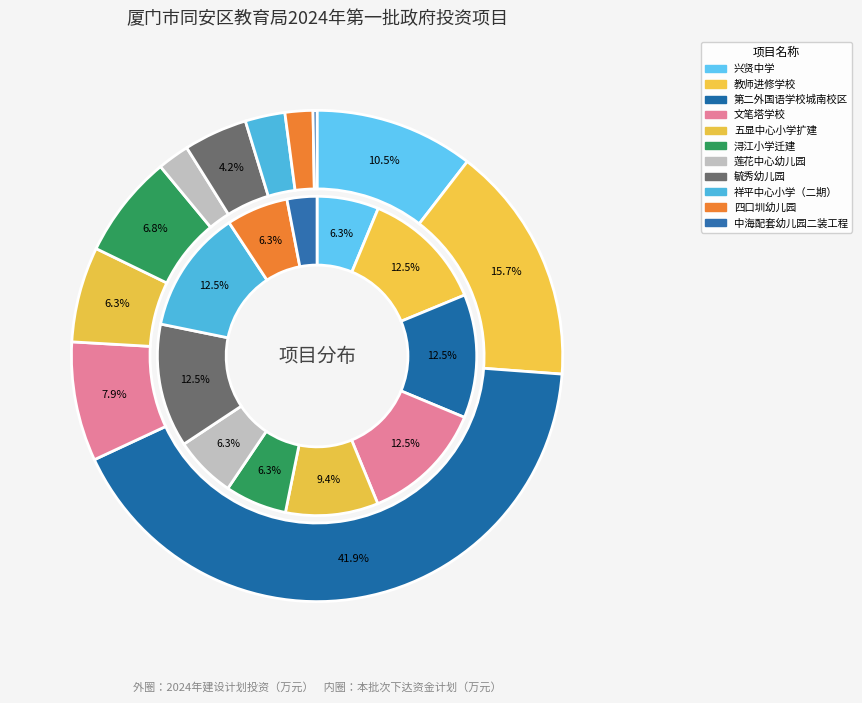

Which category has the biggest portion of the pie?

第二外国语学校城南校区